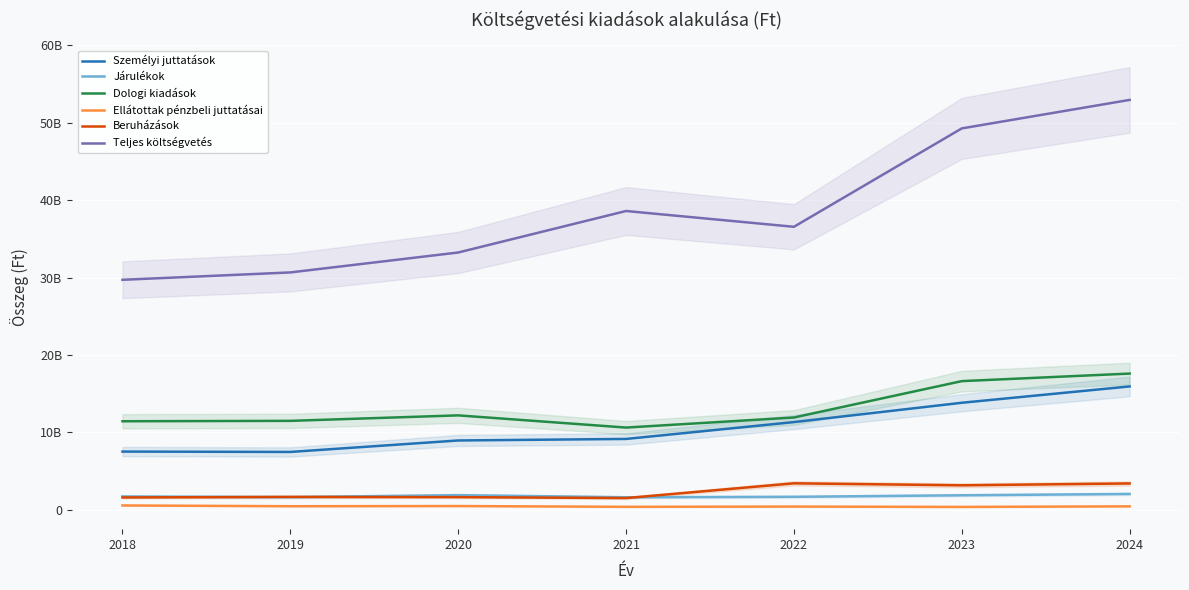

In Teljes költségvetés, how many points are higher than both neighbors (excluding endpoints)?

1